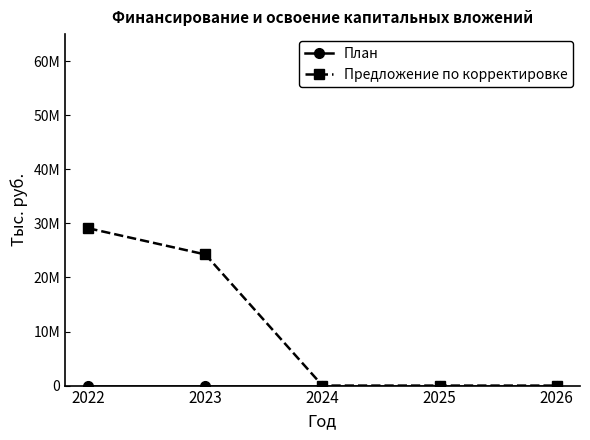

Does the chart have visible grid lines?

No